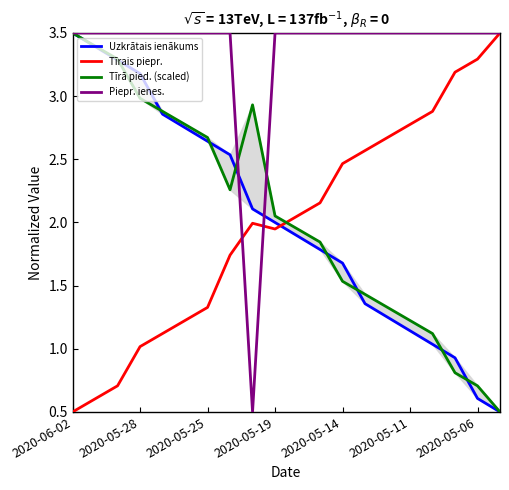

Does the chart have visible grid lines?

No